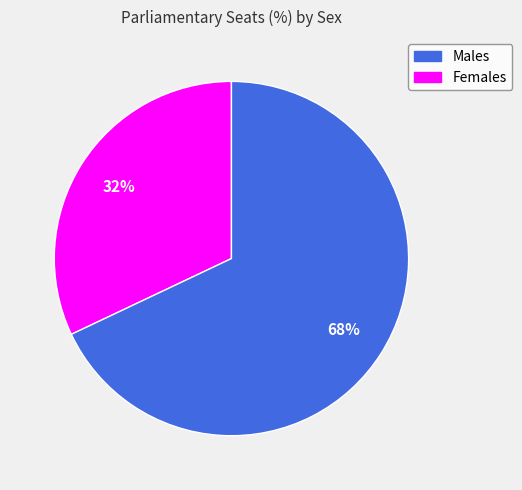

How many slices are in this pie chart?

2